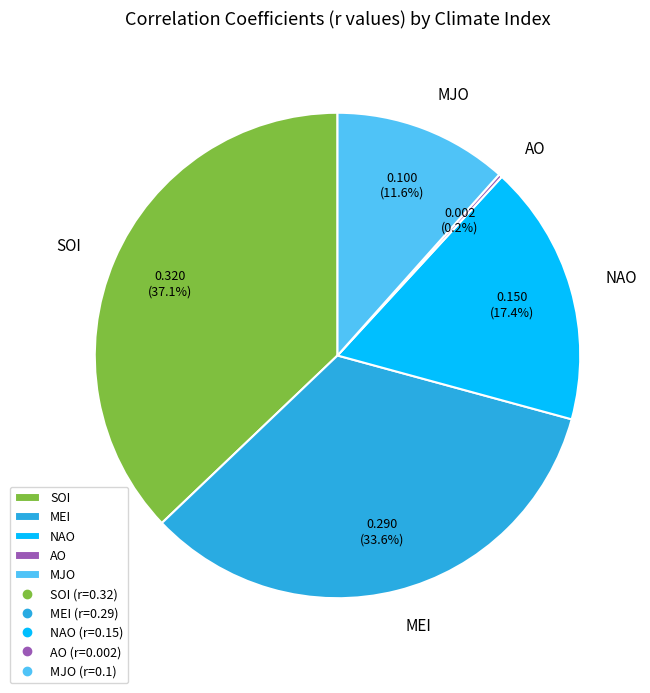

What portion of the pie excludes MJO?

88.4%